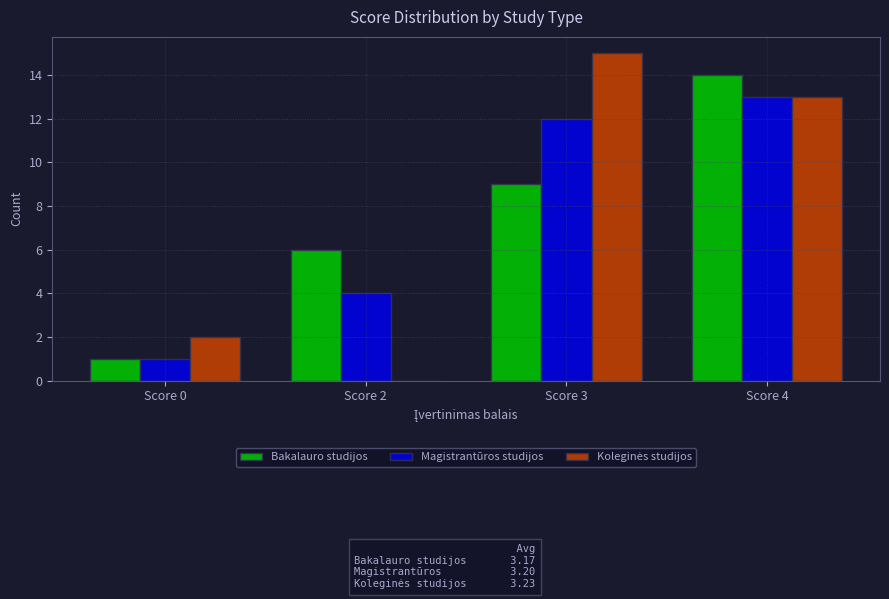

Count the number of data series in this chart.

3